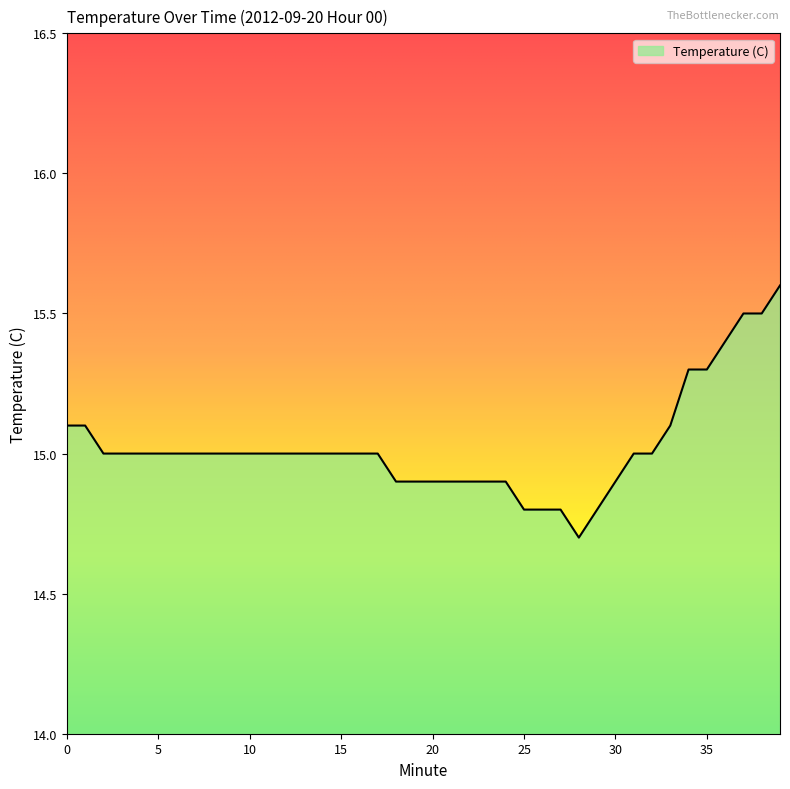

What is the maximum value shown in the chart?

15.6